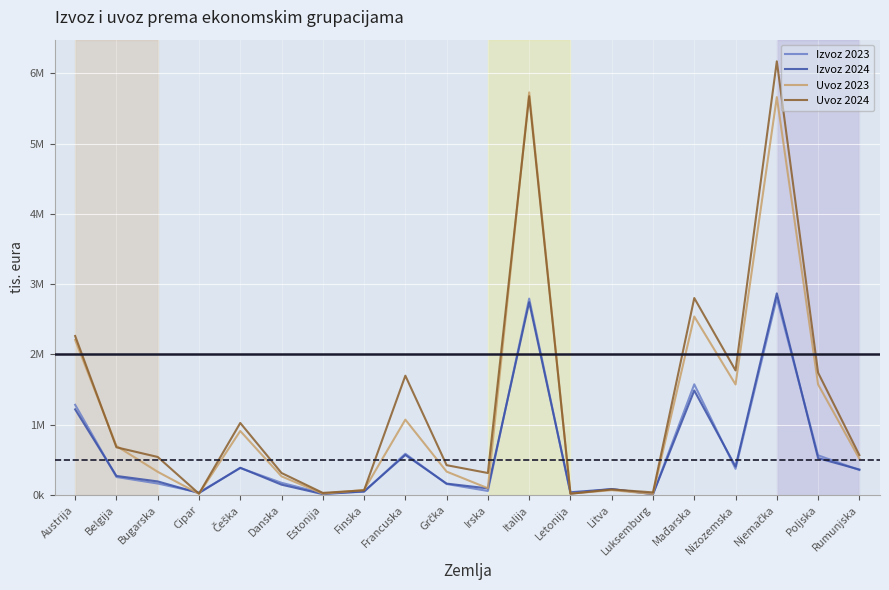

Is this an area chart (filled region under the line)?

No